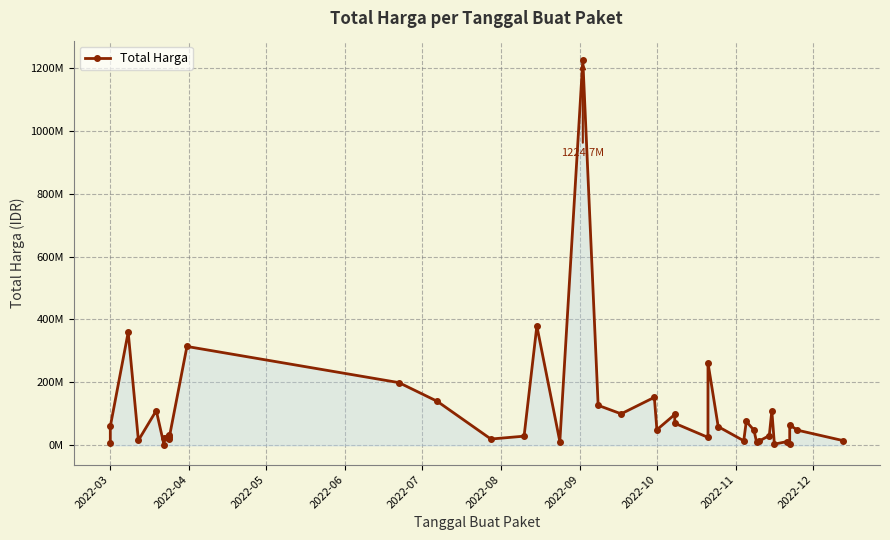

True or false: there are more than 1 points higher than both neighbors.

True